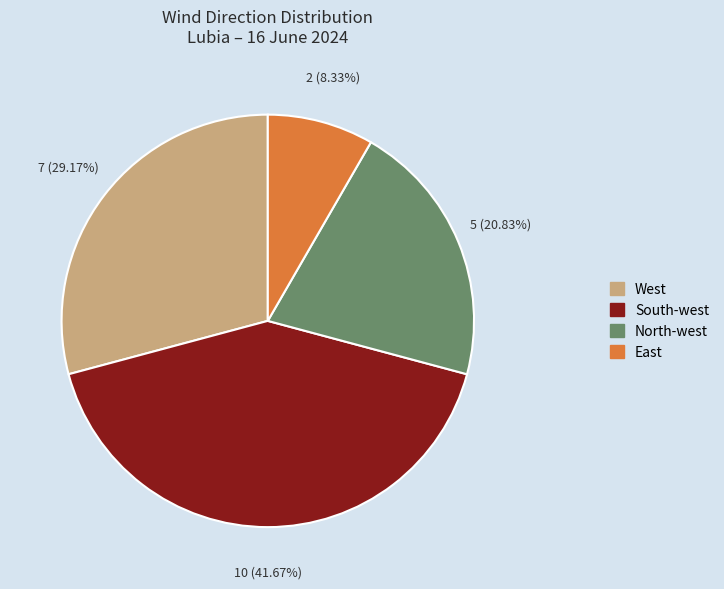

What is the ratio of the value at North-west to the value at South-west?

0.5